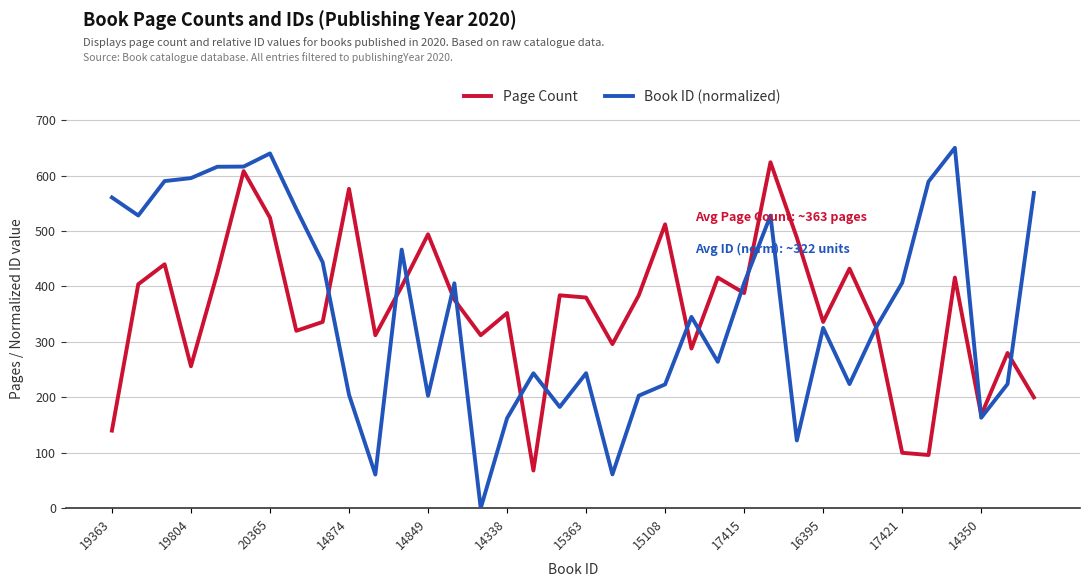

True or false: Page Count has more than 0 points higher than both neighbors.

True